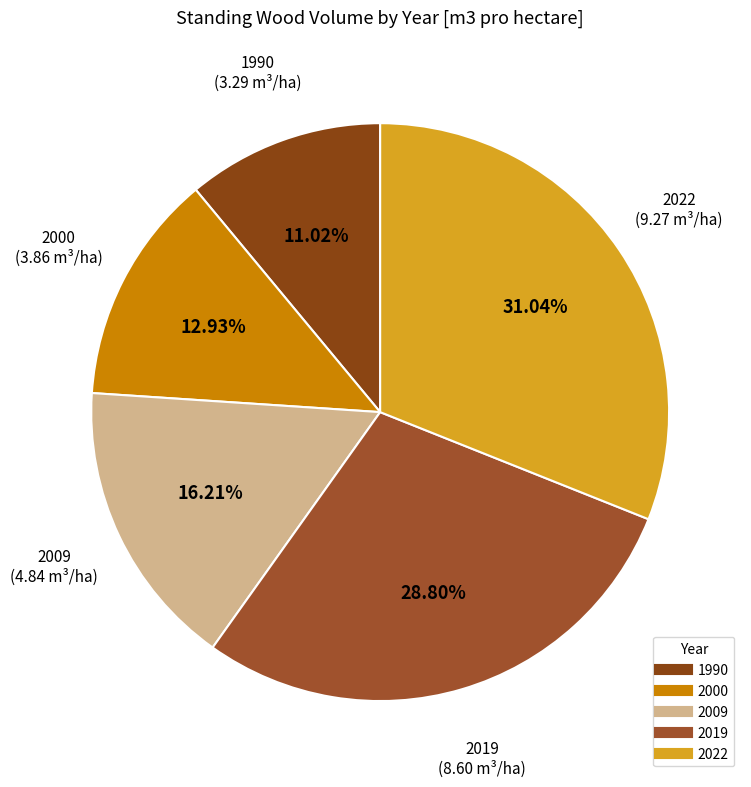

Rank the categories by value from lowest to highest.

1990, 2000, 2009, 2019, 2022